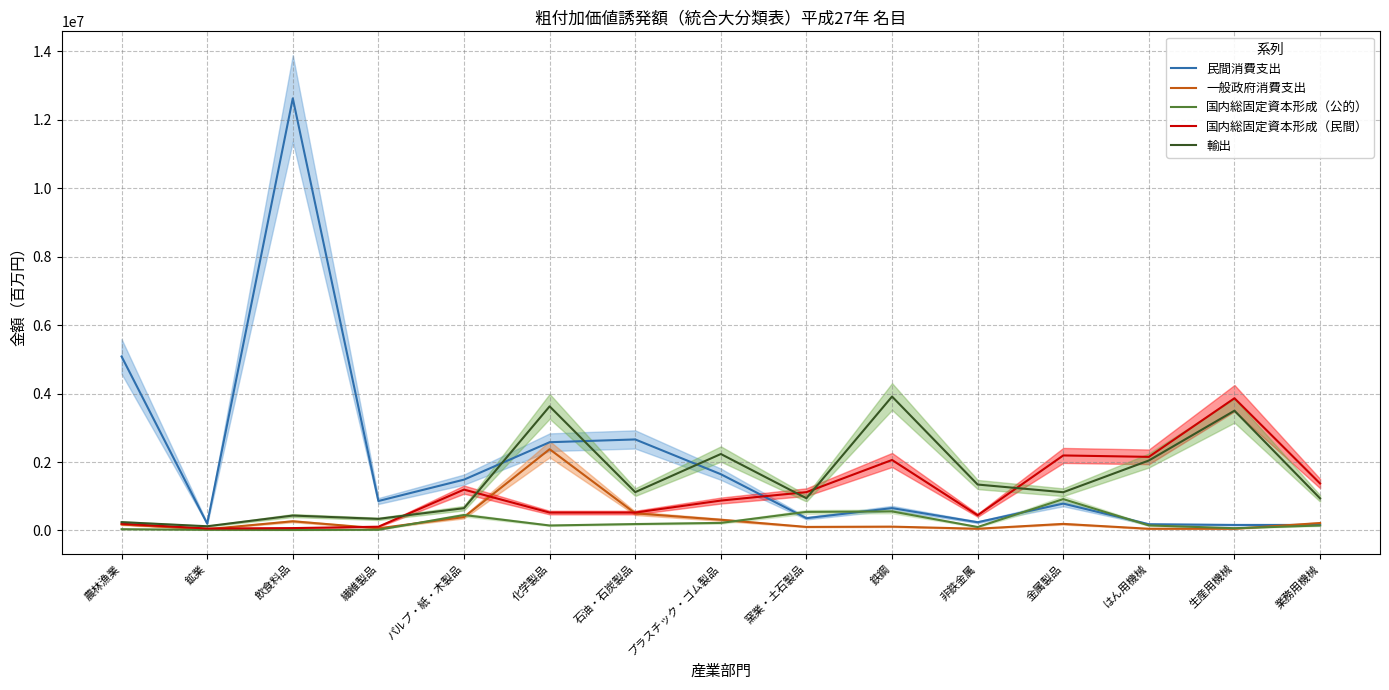

Reading left to right, list all the values displayed in this chart.

民間消費支出: 農林漁業=5083608	鉱業=199509	飲食料品=12628007	繊維製品=860328	パルプ・紙・木製品=1485121	化学製品=2578510	石油・石炭製品=2659773	プラスチック・ゴム製品=1643663	窯業・土石製品=358438	鉄鋼=653183	非鉄金属=240408	金属製品=785371	はん用機械=181935	生産用機械=161417	業務用機械=161115
一般政府消費支出: 農林漁業=175402	鉱業=36804	飲食料品=268320	繊維製品=62192	パルプ・紙・木製品=391721	化学製品=2374592	石油・石炭製品=501712	プラスチック・ゴム製品=312625	窯業・土石製品=103358	鉄鋼=111915	非鉄金属=50661	金属製品=191947	はん用機械=49590	生産用機械=50285	業務用機械=217292
国内総固定資本形成（公的）: 農林漁業=36769	鉱業=18653	飲食料品=14365	繊維製品=19466	パルプ・紙・木製品=451146	化学製品=145353	石油・石炭製品=187201	プラスチック・ゴム製品=220725	窯業・土石製品=542678	鉄鋼=556411	非鉄金属=100958	金属製品=915930	はん用機械=147002	生産用機械=65955	業務用機械=145181
国内総固定資本形成（民間）: 農林漁業=195891	鉱業=56894	飲食料品=69060	繊維製品=109954	パルプ・紙・木製品=1193972	化学製品=522787	石油・石炭製品=522912	プラスチック・ゴム製品=873550	窯業・土石製品=1119860	鉄鋼=2059466	非鉄金属=444521	金属製品=2191927	はん用機械=2150611	生産用機械=3863582	業務用機械=1372399
輸出: 農林漁業=243374	鉱業=122847	飲食料品=435586	繊維製品=338702	パルプ・紙・木製品=651214	化学製品=3626100	石油・石炭製品=1120282	プラスチック・ゴム製品=2234040	窯業・土石製品=940472	鉄鋼=3912881	非鉄金属=1341671	金属製品=1117182	はん用機械=2044320	生産用機械=3499799	業務用機械=936963